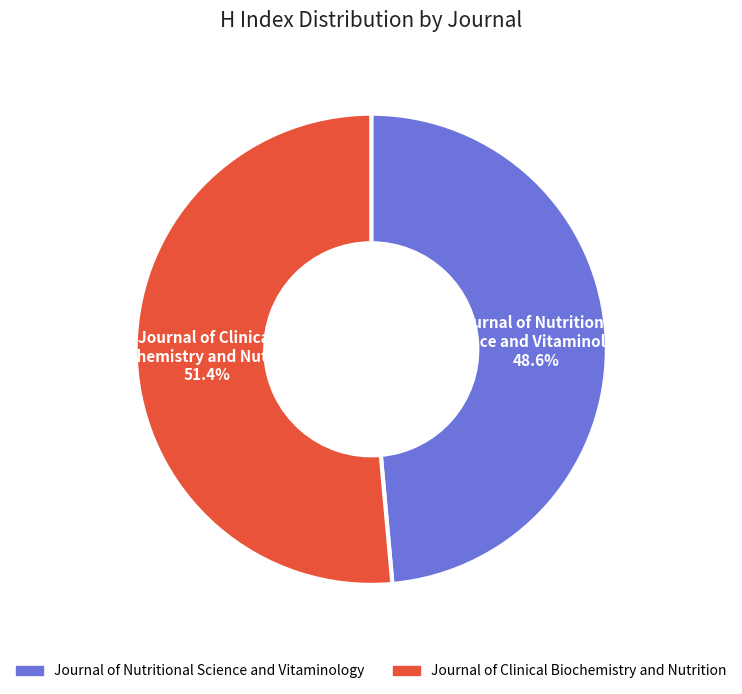

What percentage is the Journal of Clinical Biochemistry and Nutrition slice, to the nearest percent?

51%